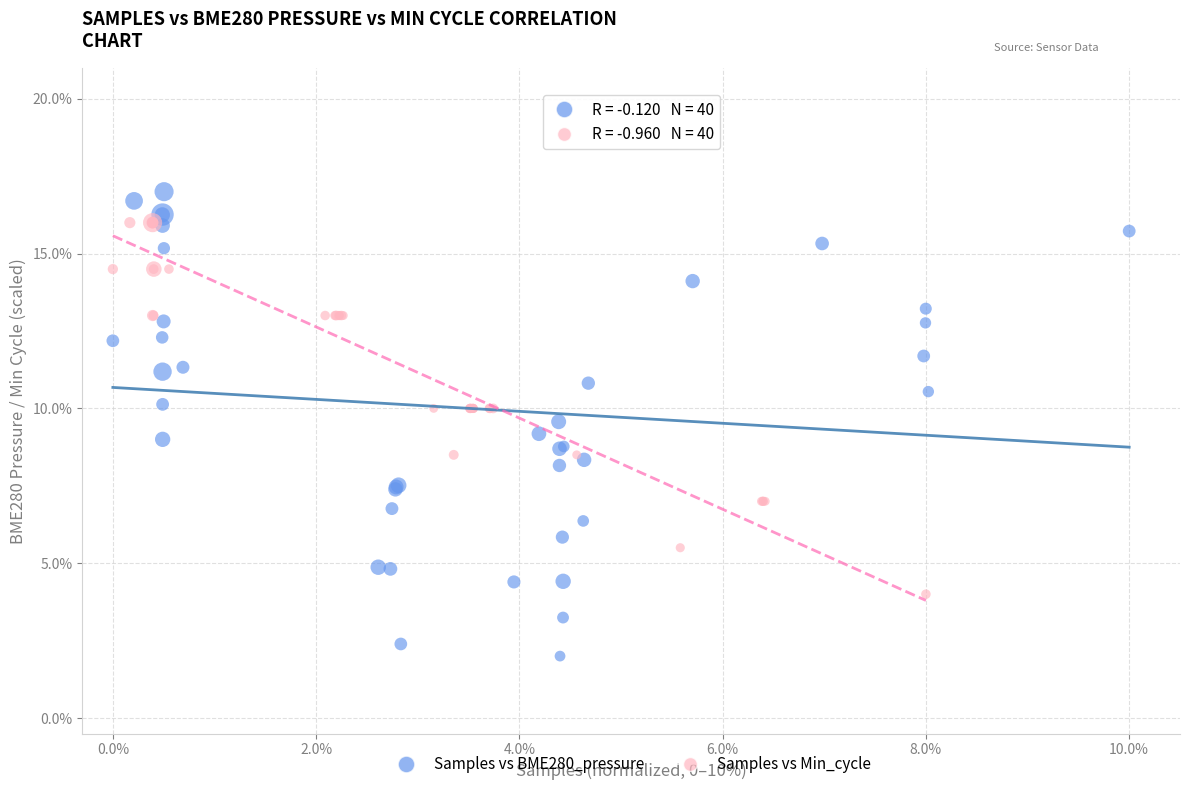

Which series contains the lowest Y value?

Samples vs BME280_pressure